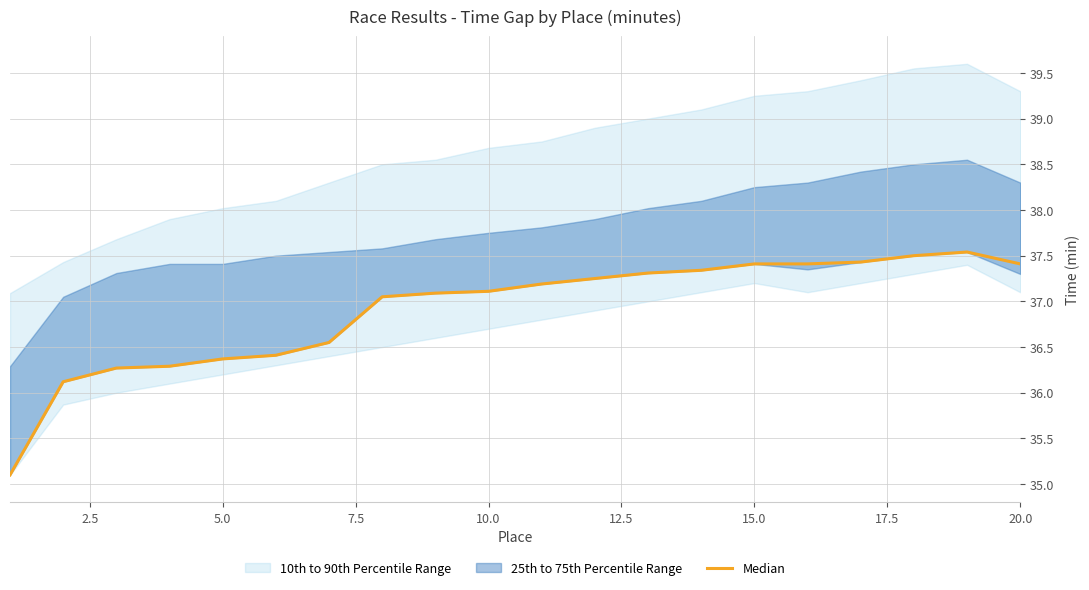

What is the average value?

36.9